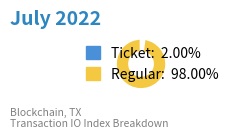

Is there any slice that represents more than half of the pie?

Yes